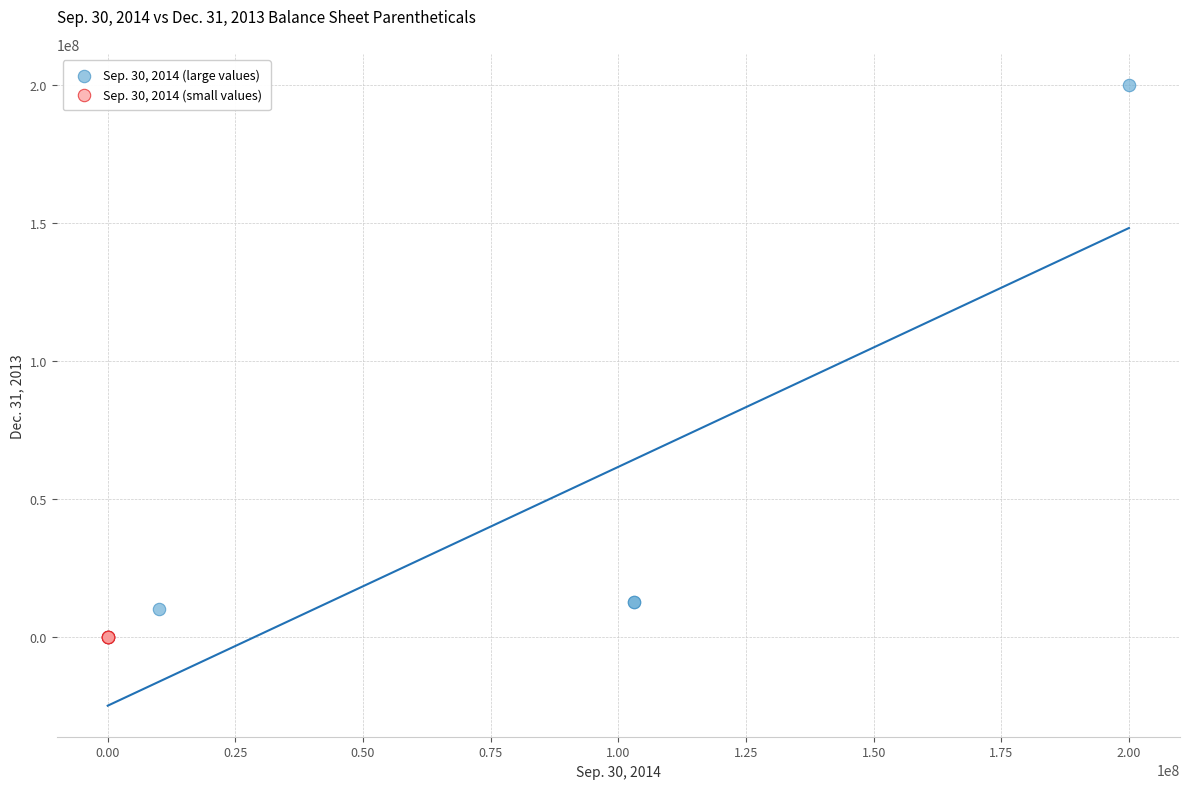

Which series has the largest Y range (max minus min)?

Sep. 30, 2014 (large values)